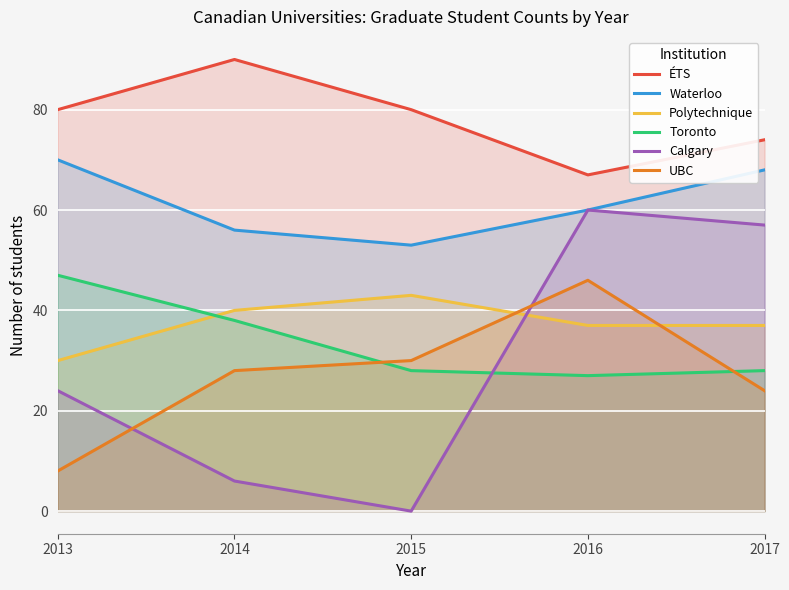

After their last crossing, which series has the higher values: UBC or Toronto?

Toronto